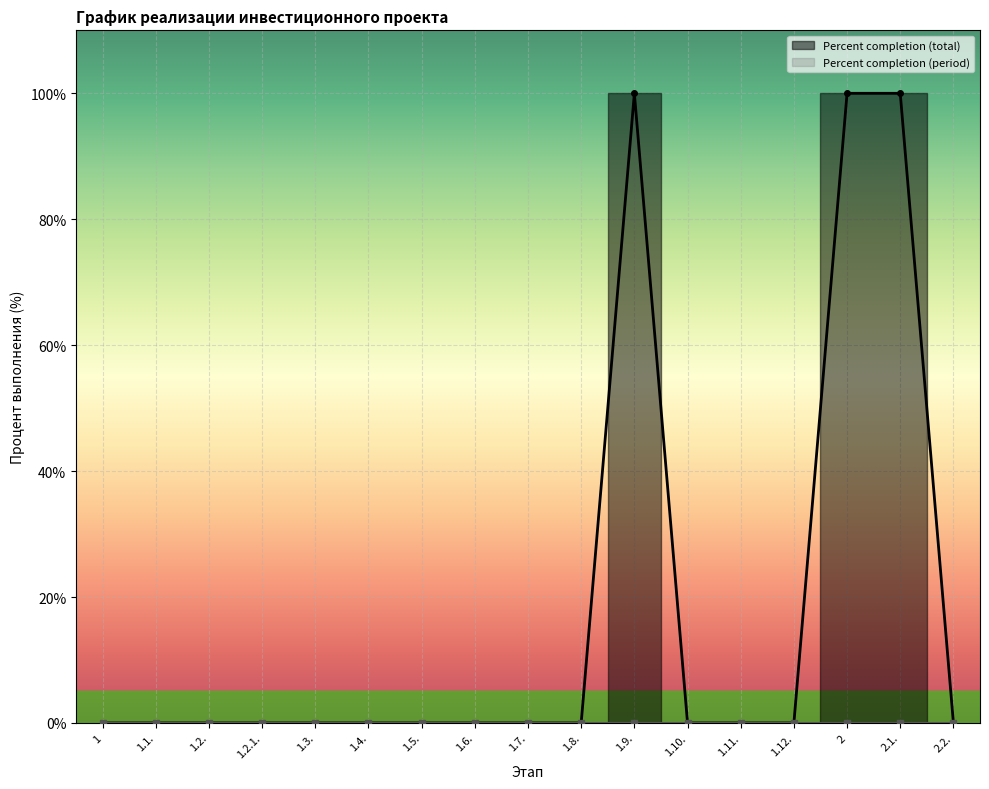

List the labels in order of value, largest first.

1.9., 2, 2.1., 1, 1.1., 1.2., 1.2.1., 1.3., 1.4., 1.5., 1.6., 1.7., 1.8., 1.10., 1.11., 1.12., 2.2.